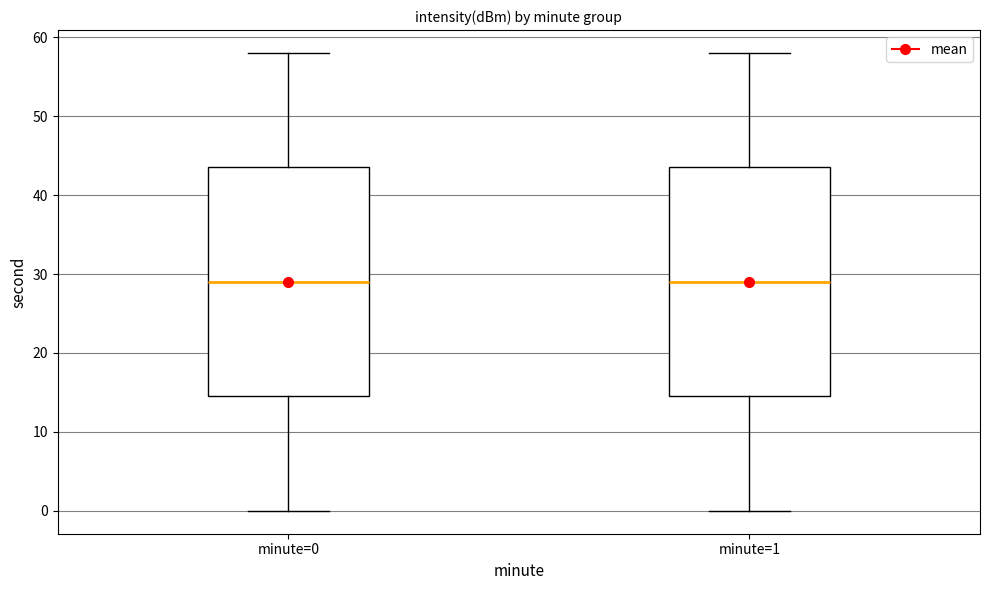

Reading left to right, read every box against the y-axis: the position of its median line, the range the box covers, and the ends of its whiskers. The values are not printed on the chart, so give them approximately, as read against the axis.

minute=0: median 29, box 15 to 44, whiskers 0 to 58
minute=1: median 29, box 15 to 44, whiskers 0 to 58